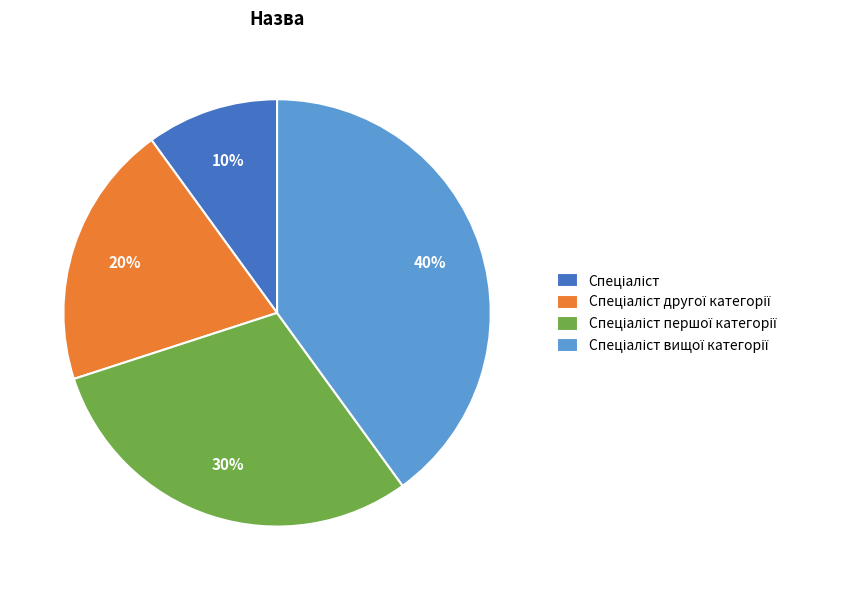

Does any single category account for the majority?

No